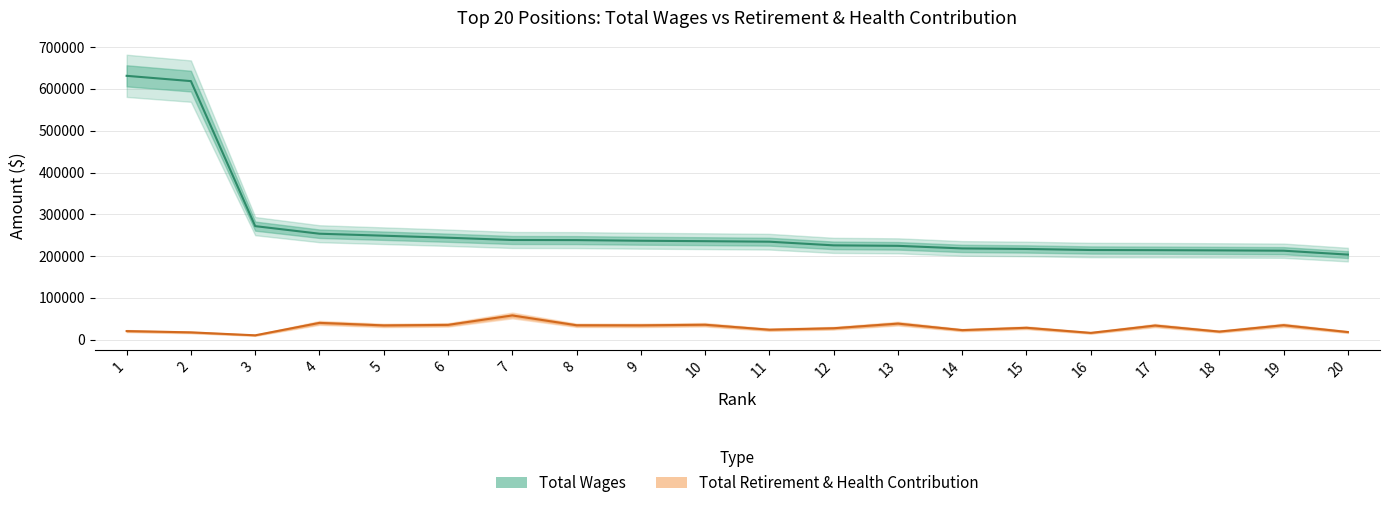

Which label corresponds to the largest value in the chart?

1